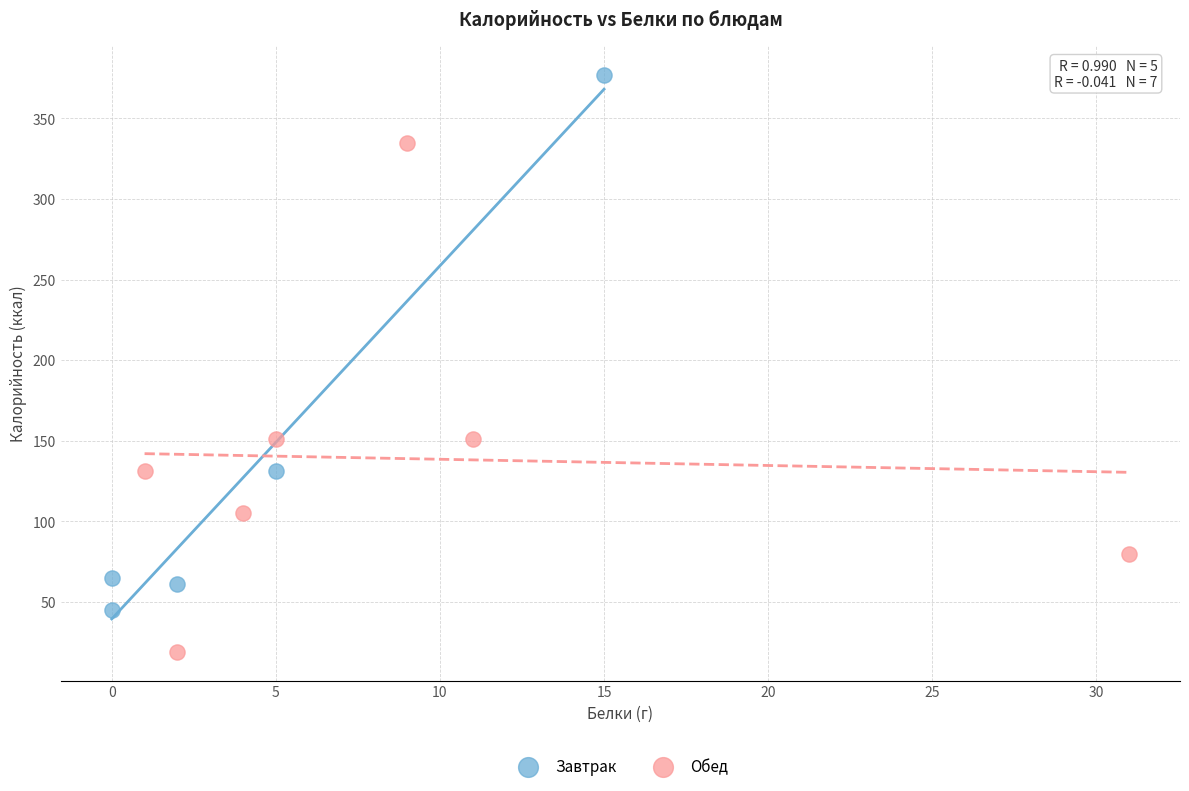

Which series has the widest spread of Y values?

Завтрак